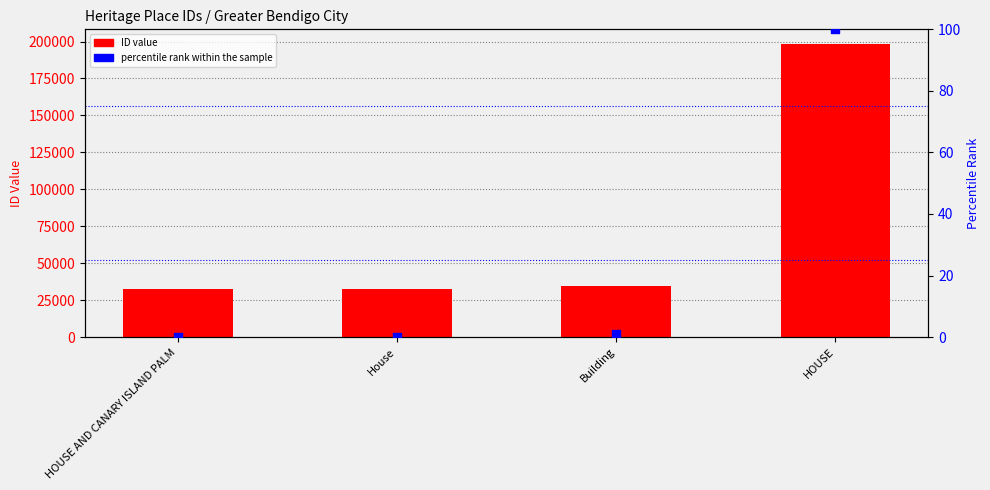

Which series has the widest spread of Y values?

ID